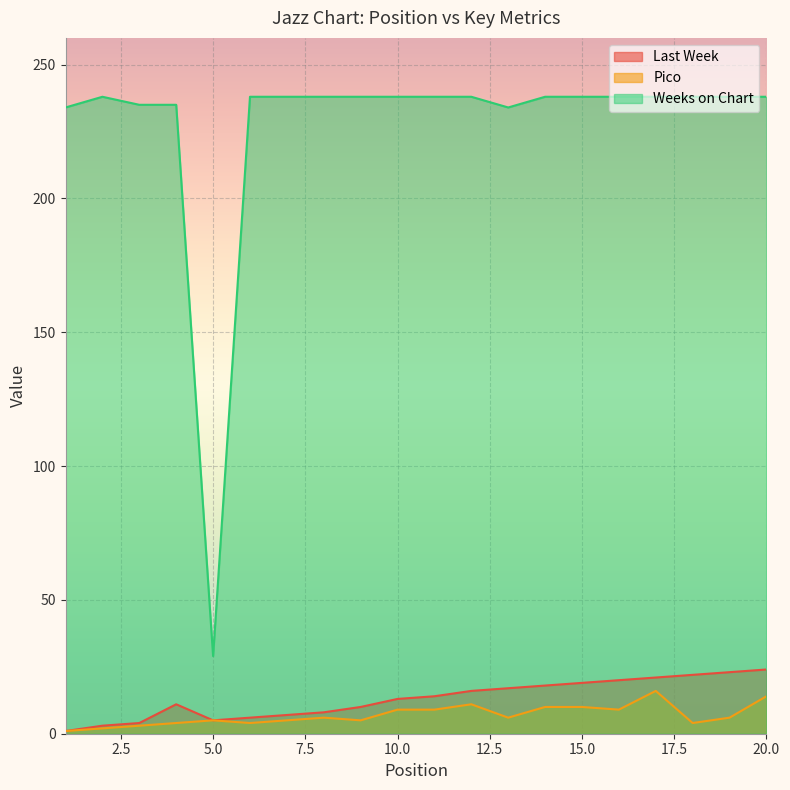

True or false: Last Week and Pico cross at least once.

False